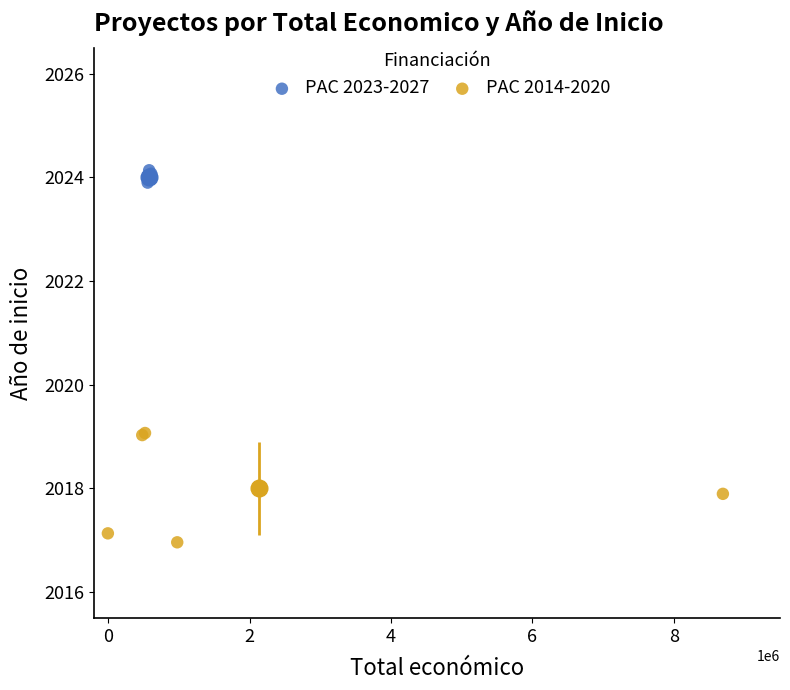

Which series reaches the minimum Y coordinate?

PAC 2014-2020